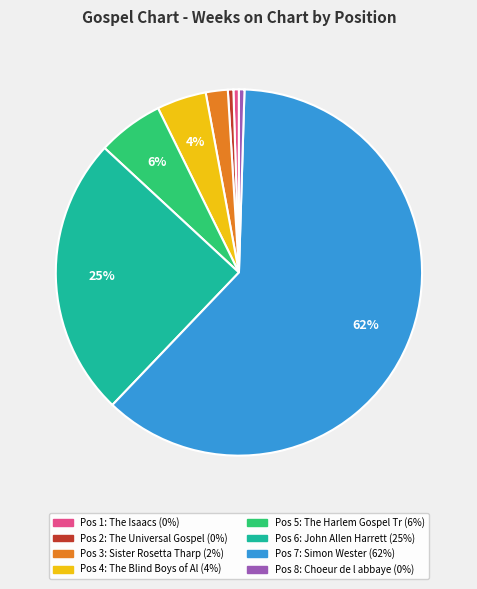

To the nearest percent, what is the average slice percentage?

12%